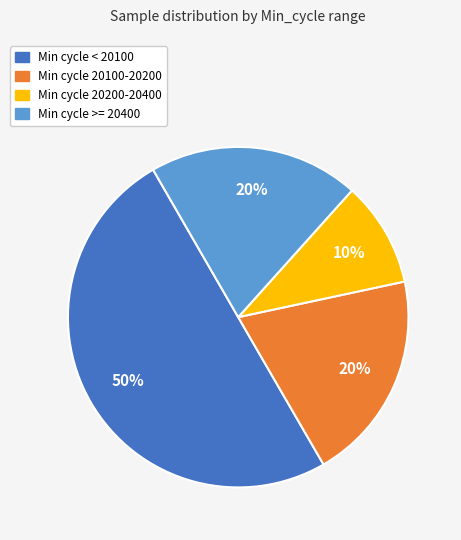

To the nearest percent, what is the average slice percentage?

25%